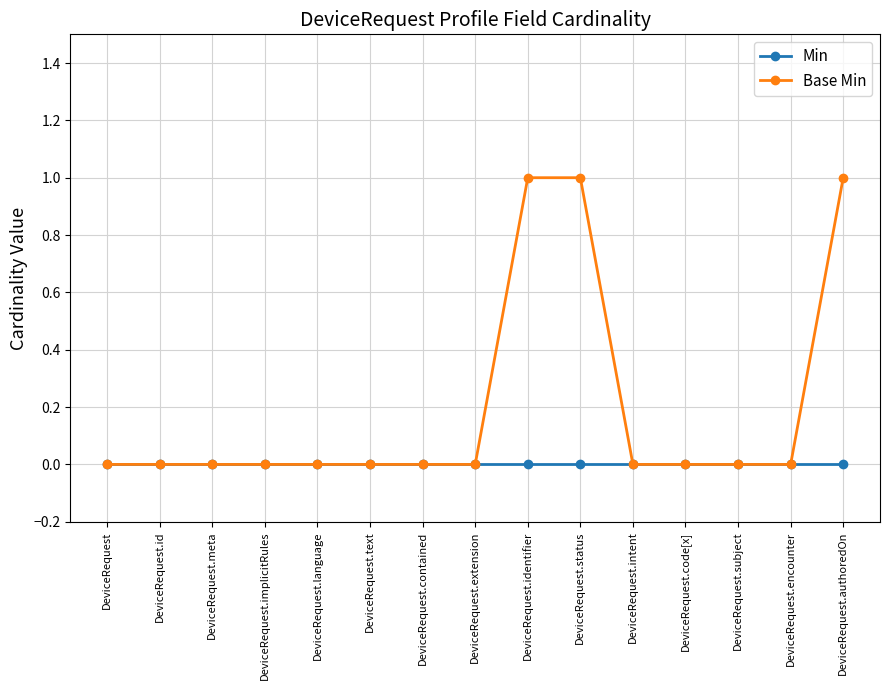

Which series has the largest total across all categories?

Base Min